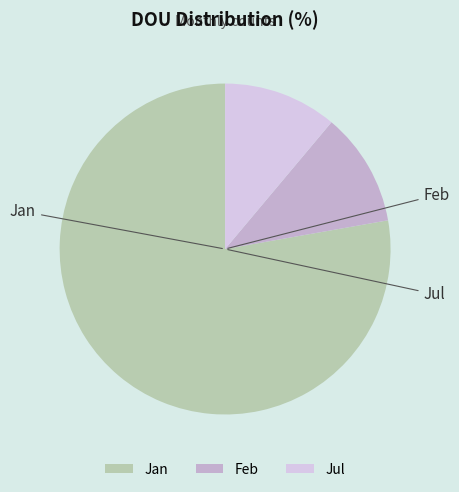

To the nearest percent, what portion does Feb represent?

11%